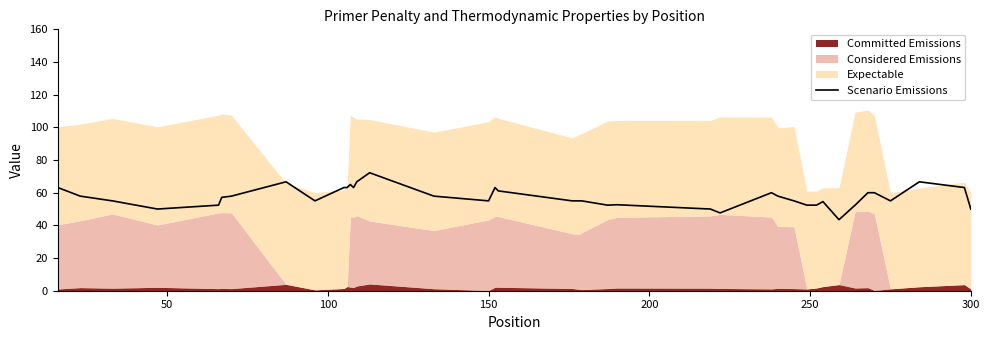

How many lines are shown in the chart?

1